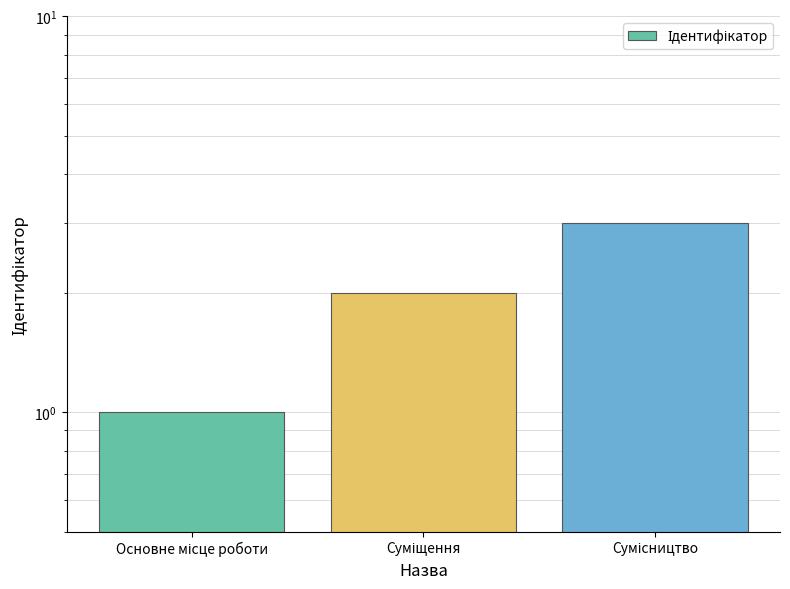

Count the values in the range 1 to 3.

3